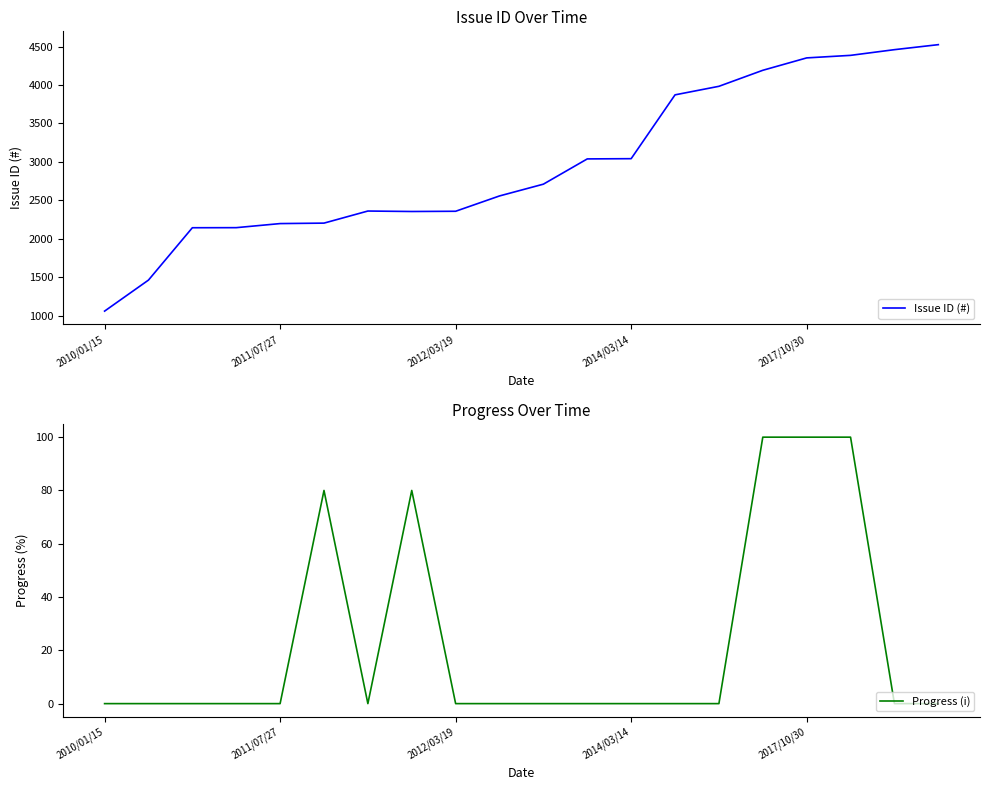

True or false: Issue ID (#) has a value of 2357 at 7.

True